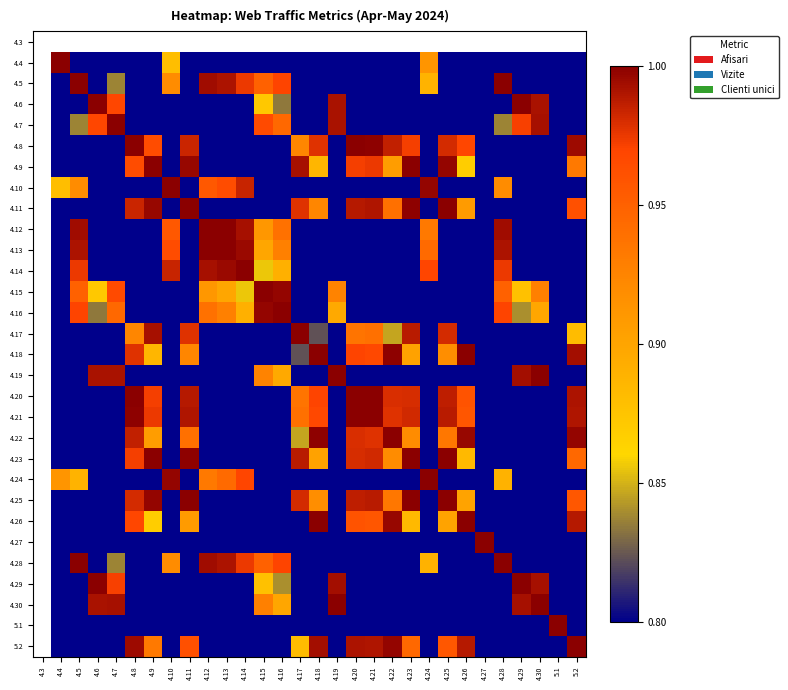

How many data points does each series have?

30